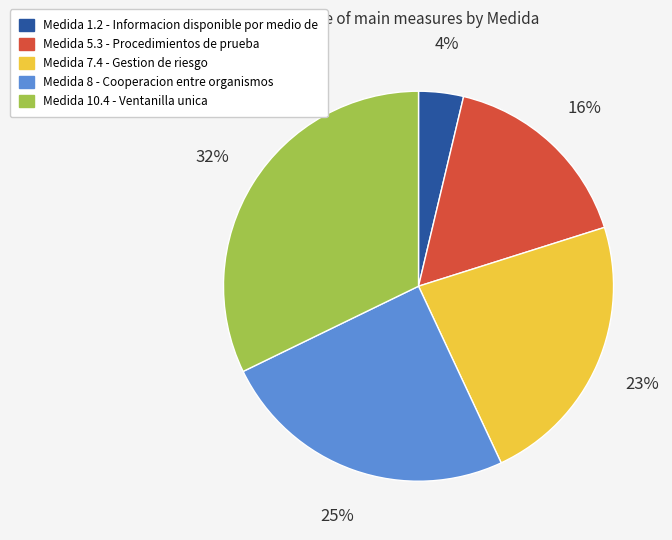

Does any single category account for the majority?

No